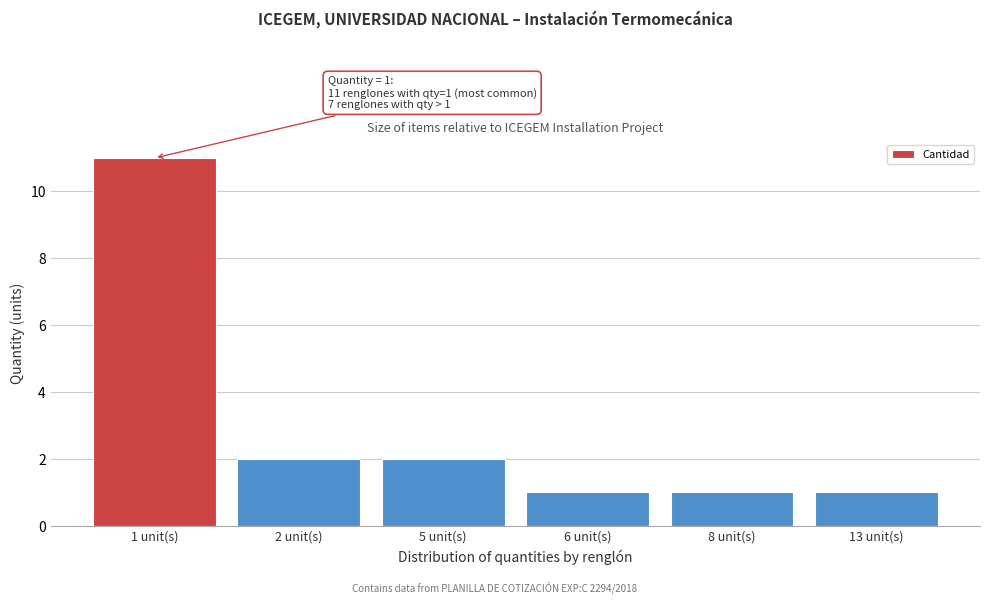

Reading left to right, extract all data points from this chart.

1 unit(s)=11	2 unit(s)=2	5 unit(s)=2	6 unit(s)=1	8 unit(s)=1	13 unit(s)=1